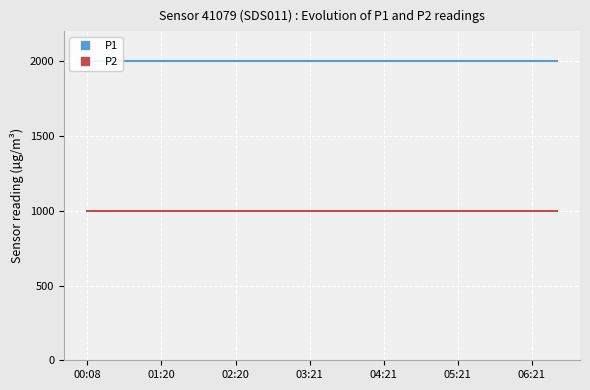

What is the highest value of the P1 series?

1999.9